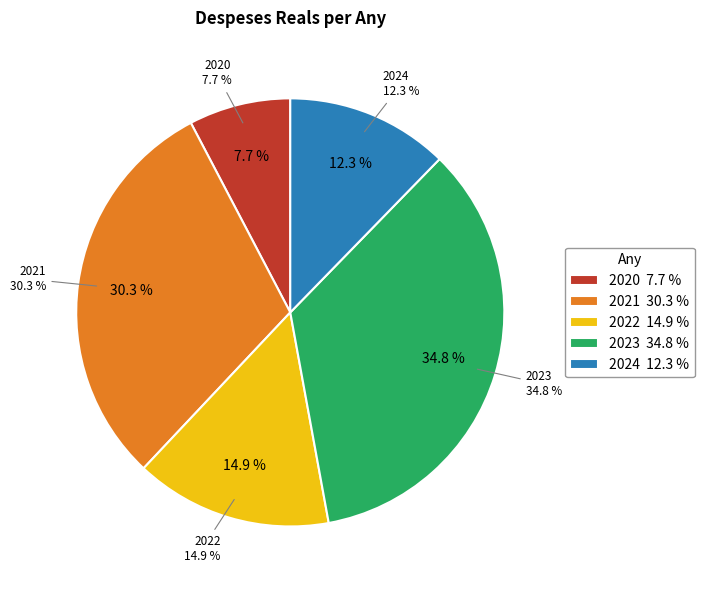

To the nearest percent, what is the difference between the 2022 and 2023 slice percentages?

20%